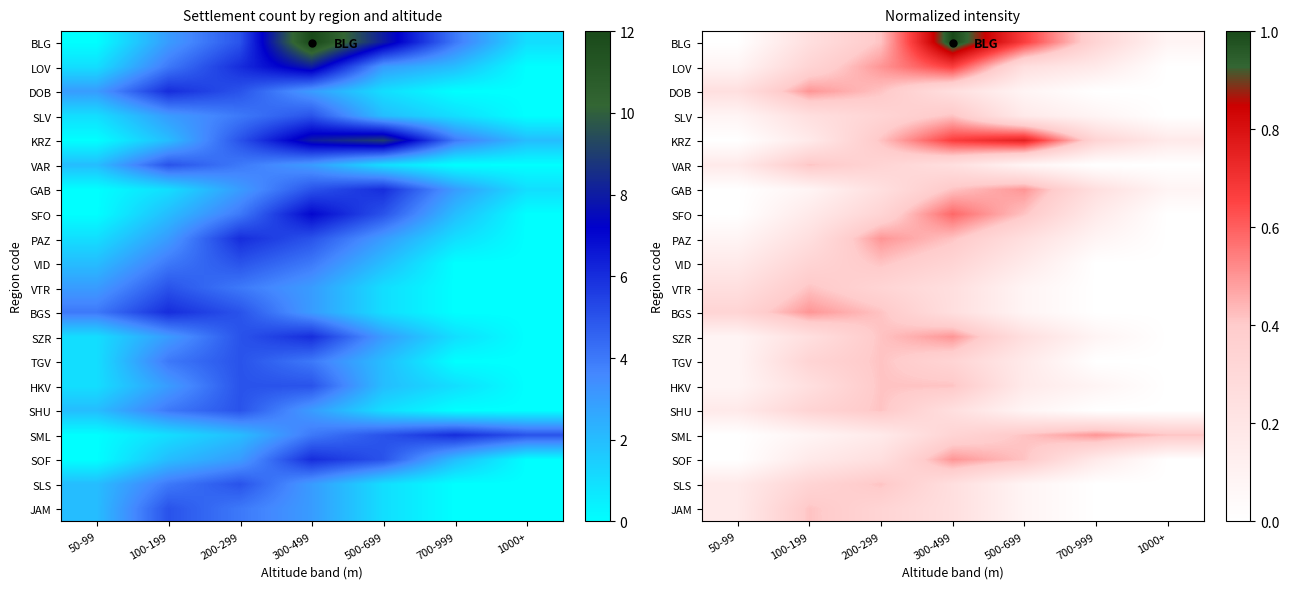

Which series has the largest range (max minus min)?

BLG